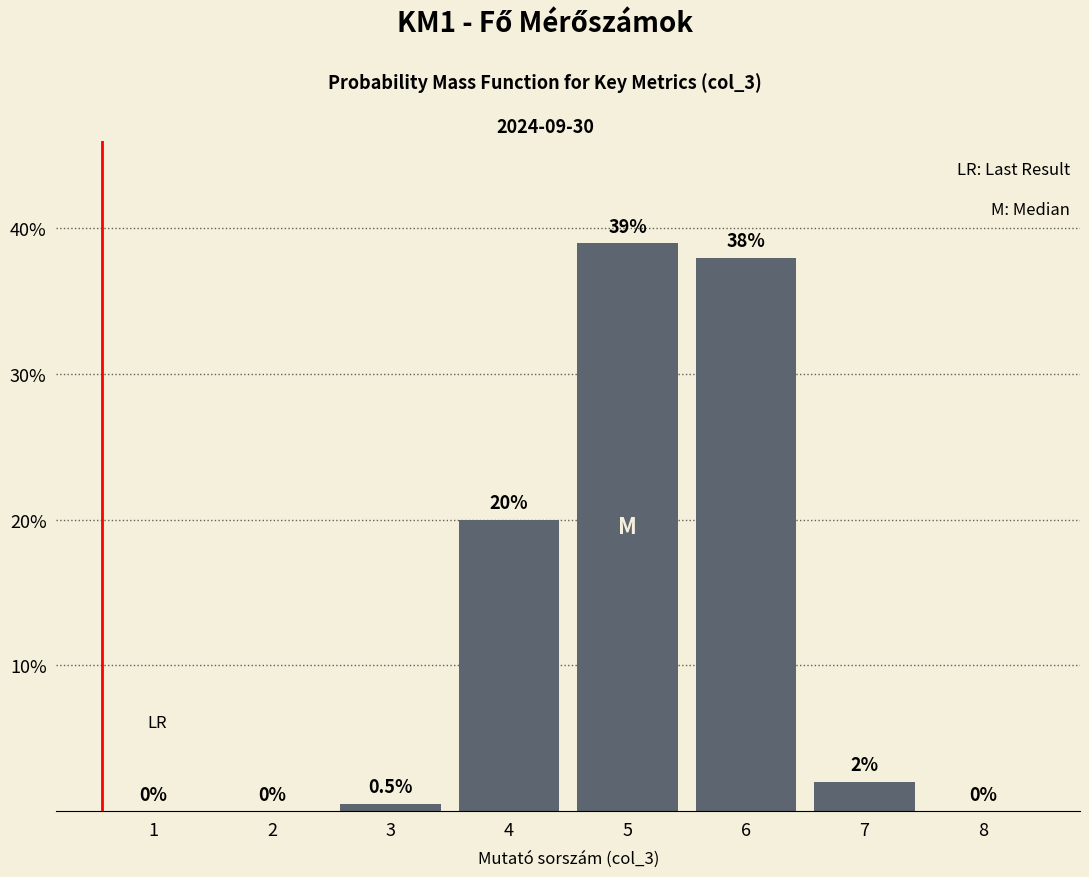

Reading left to right, list all the values displayed in this chart.

1=0.0	2=0.0	3=0.5	4=20.0	5=39.0	6=38.0	7=2.0	8=0.0